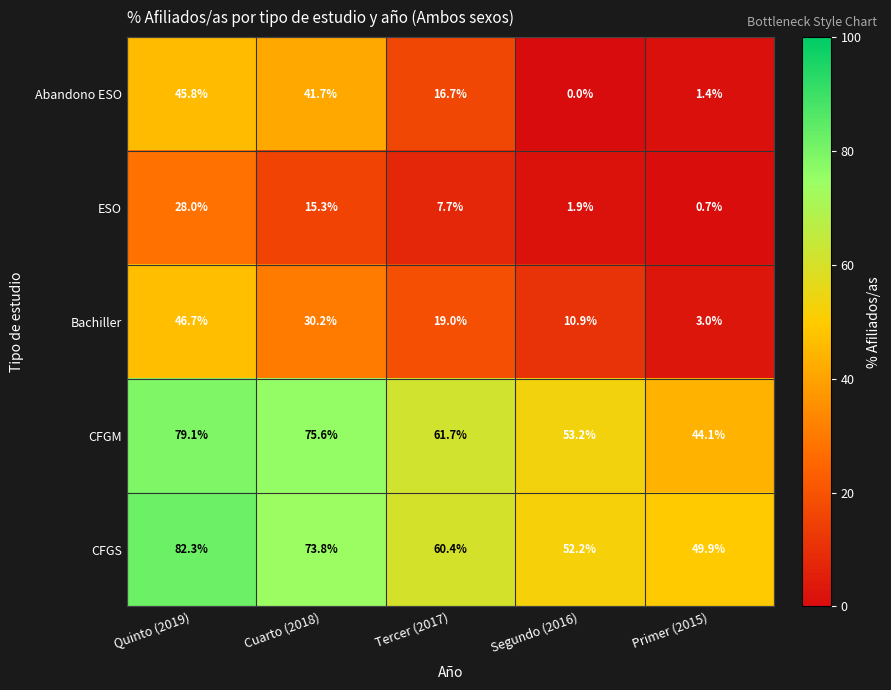

What is the maximum value shown in the chart?

82.3